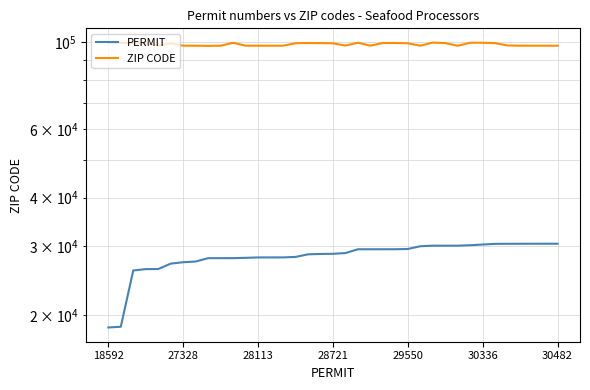

Is it true that PERMIT equals 28197 at 15?

True